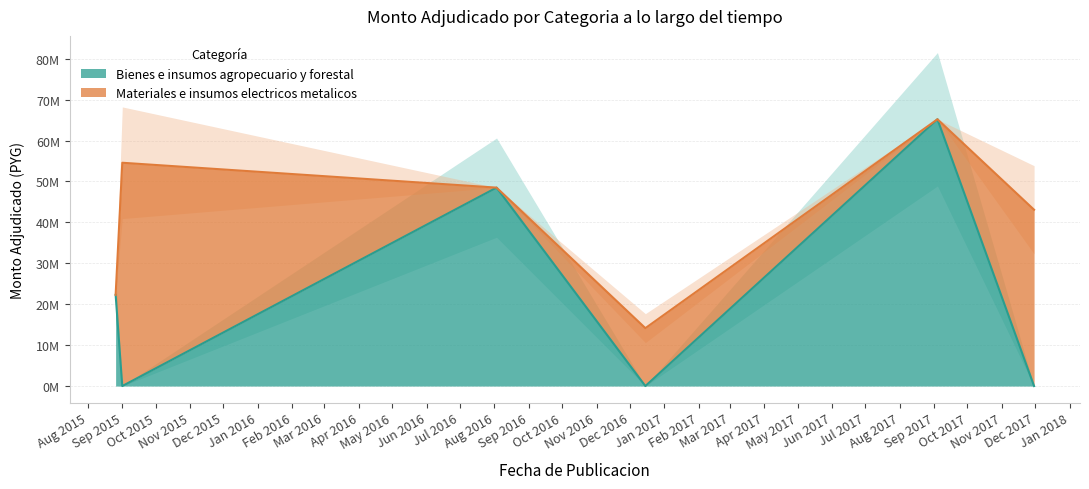

What is the change in value from 2016-12-15 to 2017-09-04?

+65210000